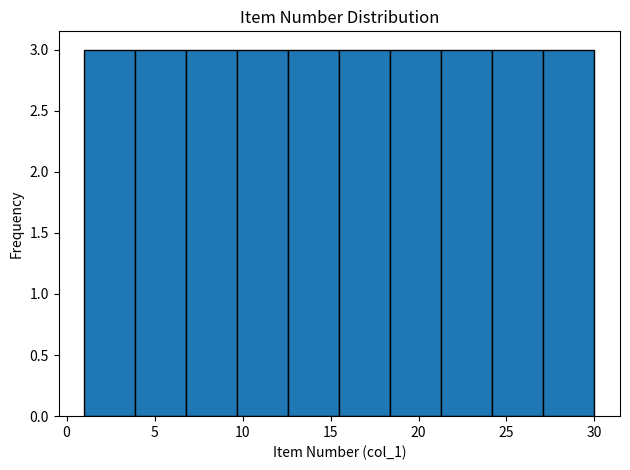

Reading left to right, list every bar in this chart as the range it spans on the x-axis followed by its height. Neither the bar edges nor the heights are printed on the chart, so give them approximately, as read against the axes.

1.0 to 3.9: 3
3.9 to 6.8: 3
6.8 to 9.7: 3
9.7 to 12.6: 3
12.6 to 15.5: 3
15.5 to 18.4: 3
18.4 to 21.3: 3
21.3 to 24.2: 3
24.2 to 27.1: 3
27.1 to 30.0: 3